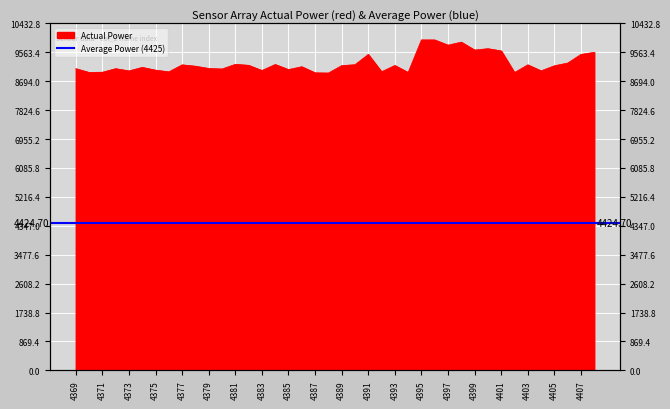

Reading left to right, transcribe all the data shown in this chart.

9071	8958	8964	9071	9004	9110	9026	8976	9186	9145	9077	9061	9201	9172	9016	9197	9044	9130	8946	8940	9163	9190	9499	8979	9167	8957	9936	9935	9778	9869	9631	9672	9605	8954	9187	9006	9158	9240	9500	9561